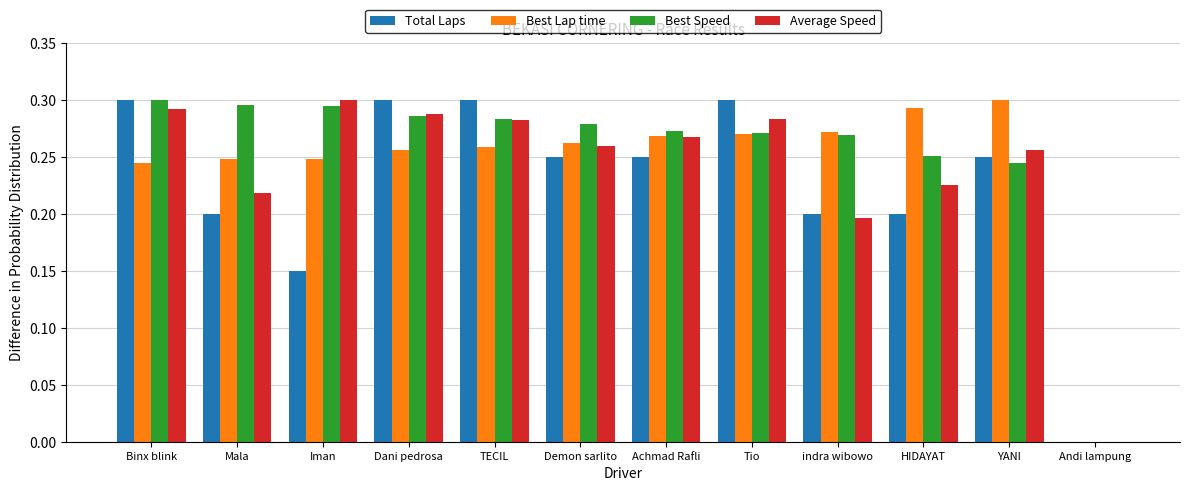

What is the sum of all Best Speed values?

3.0